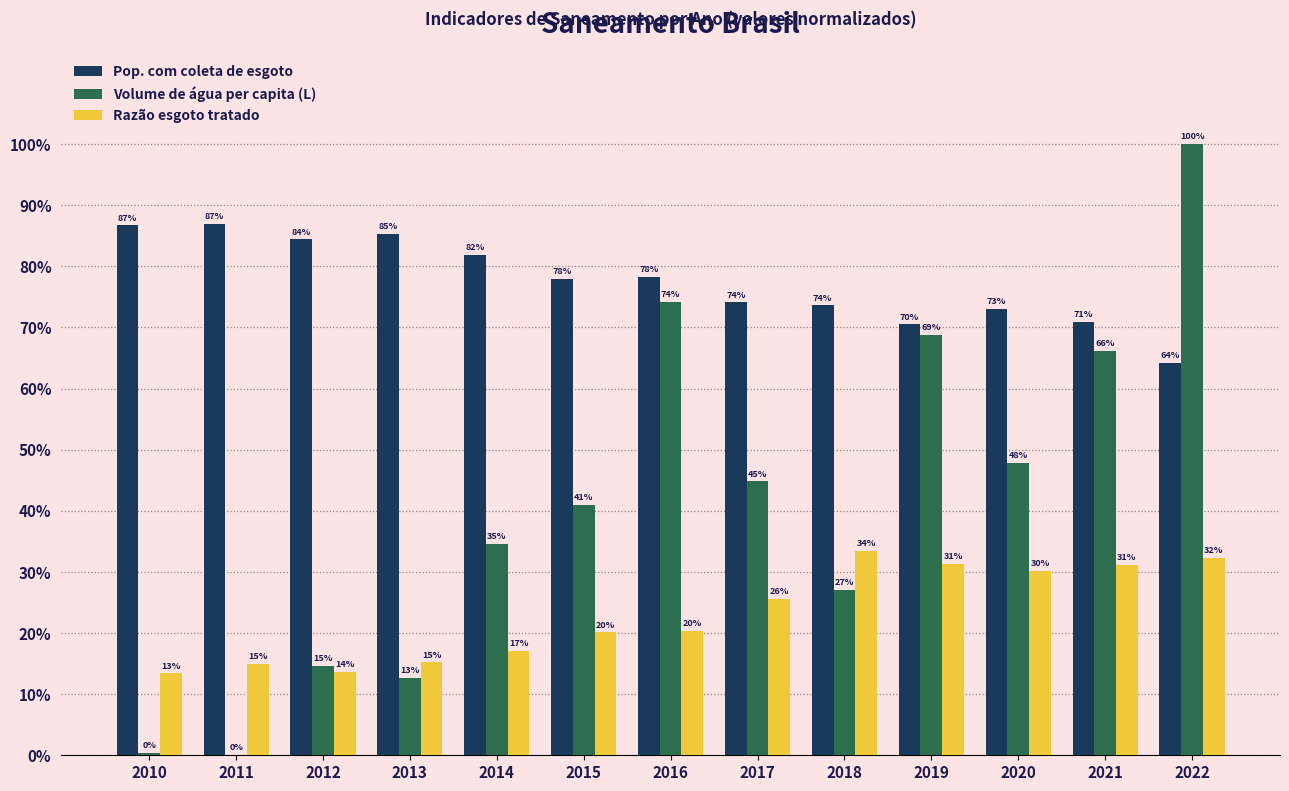

Reading right to left, extract all data points from this chart.

Pop. com coleta de esgoto: 0.6	0.7	0.7	0.7	0.7	0.7	0.8	0.8	0.8	0.9	0.8	0.9	0.9
Volume de água per capita (L): 1.0	0.7	0.5	0.7	0.3	0.4	0.7	0.4	0.3	0.1	0.1	0.0	0.0
Razão esgoto tratado: 0.3	0.3	0.3	0.3	0.3	0.3	0.2	0.2	0.2	0.2	0.1	0.1	0.1